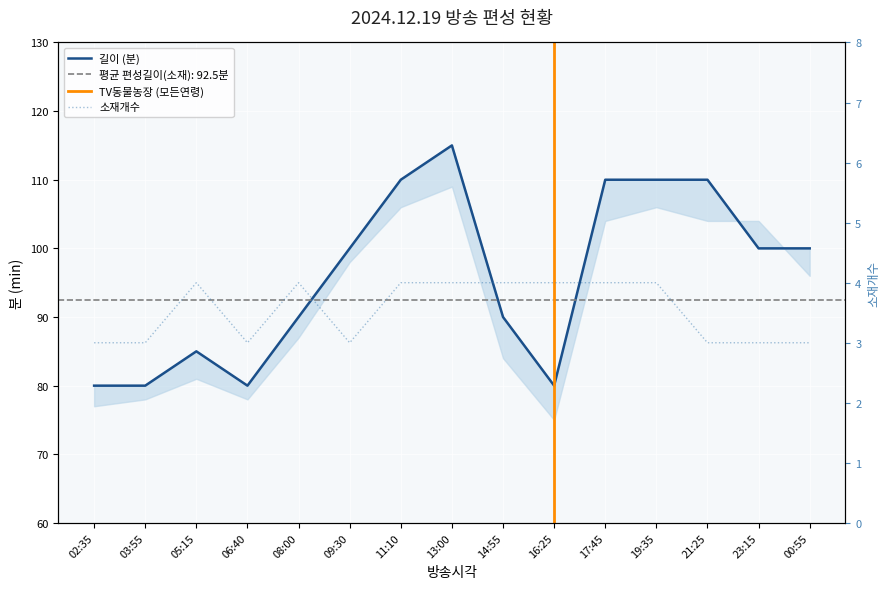

True or false: 소재개수 and 길이 intersect in this chart.

False